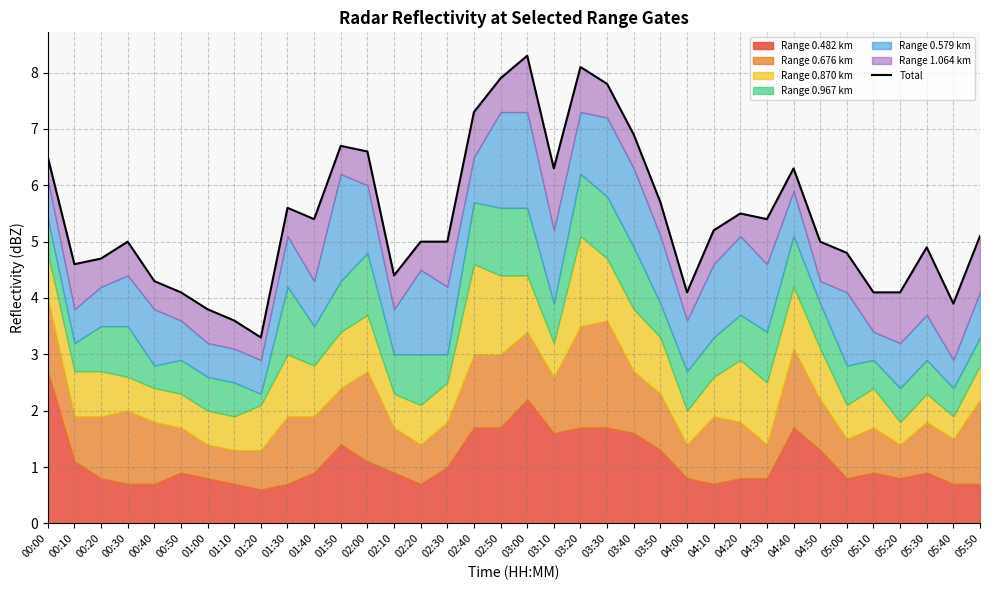

What is the difference between the values at 05:00 and 01:10?

1.2